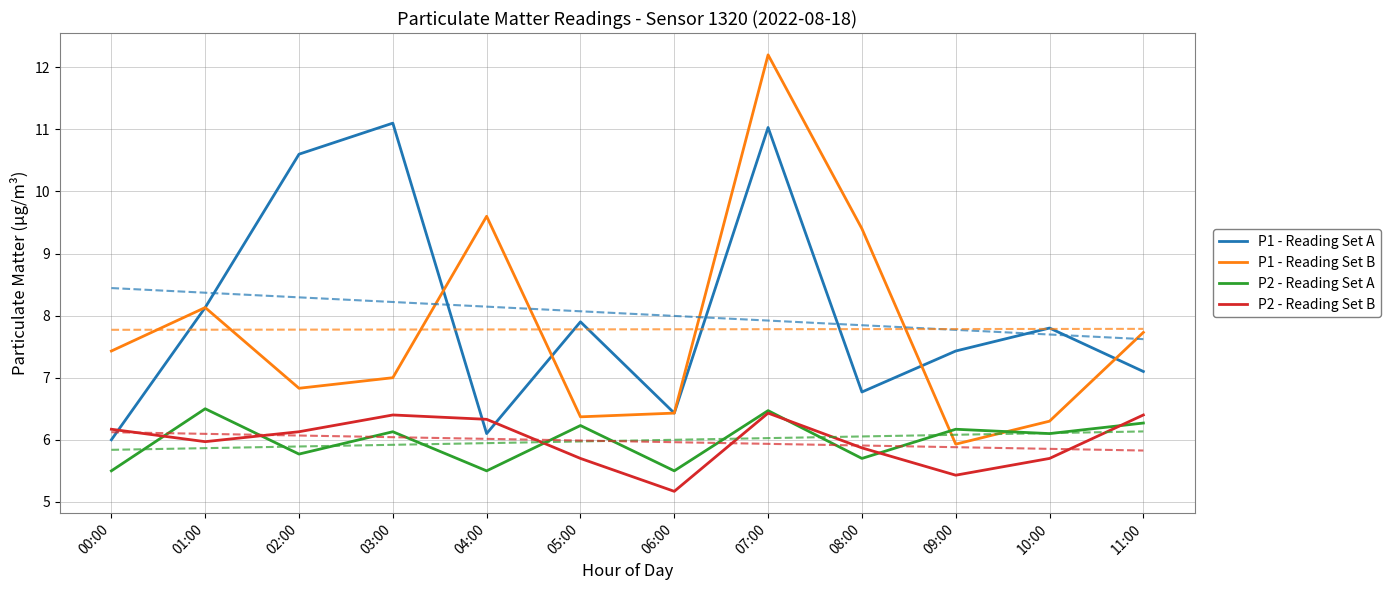

What is the difference between the P2 - Reading Set A values at 05:00 and 06:00?

0.7